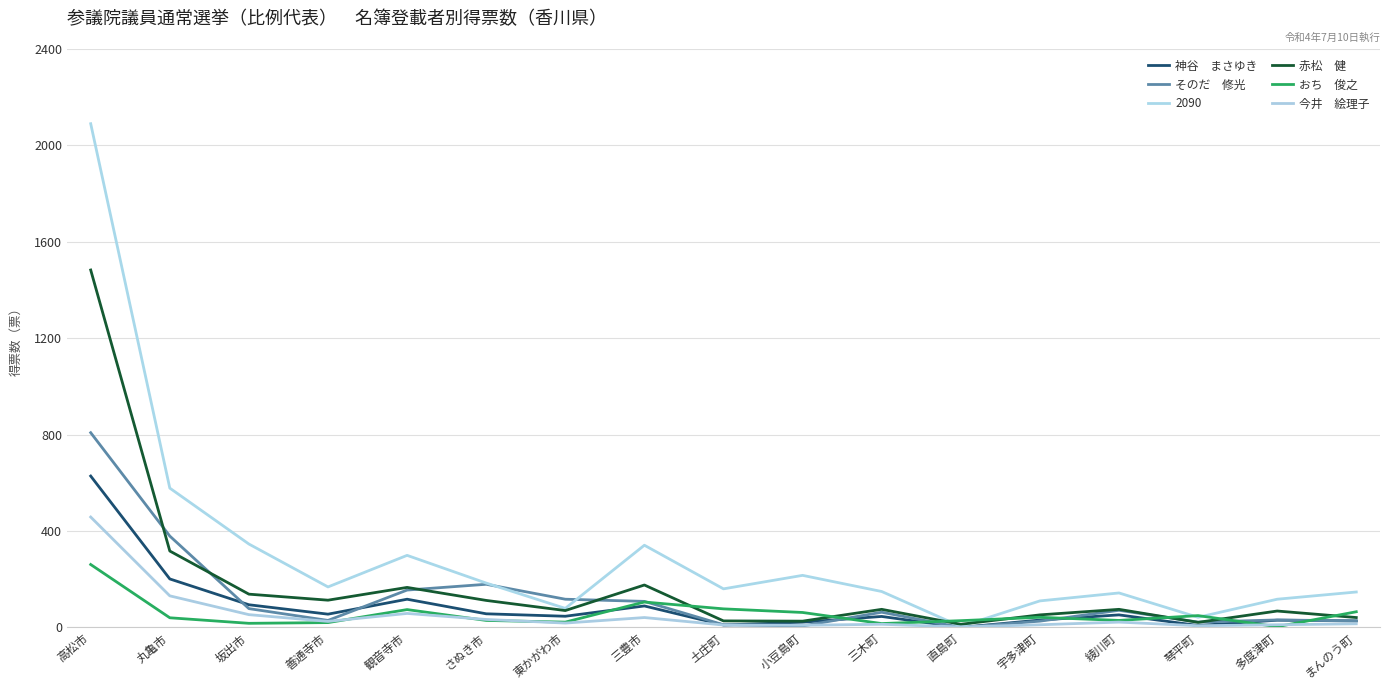

How many lines are shown in the chart?

6